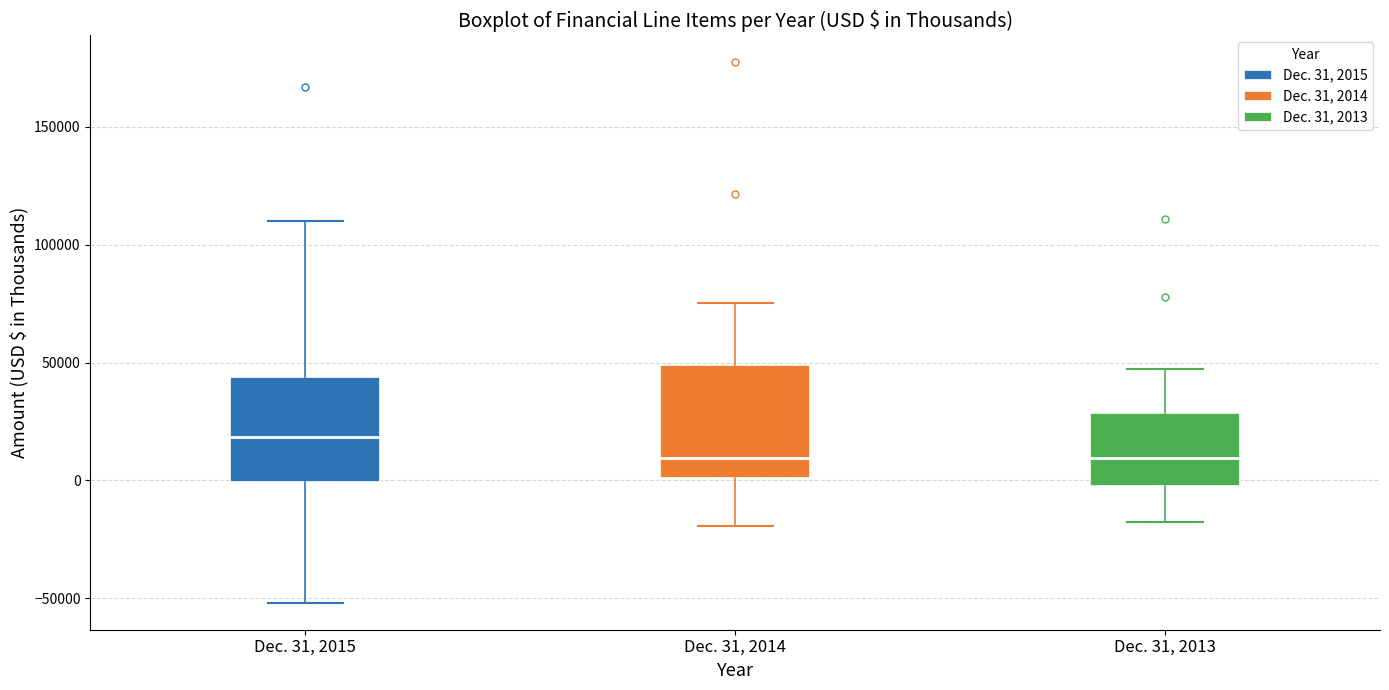

Reading left to right, transcribe this box plot: for each box, give where its median line is, the range the box spans, and where its two whiskers end, as read against the y-axis. The values are not printed on the chart, so give them approximately, as read against the axis.

Dec. 31, 2015: median 20000, box 0 to 45000, whiskers -50000 to 110000
Dec. 31, 2014: median 10000, box 0 to 50000, whiskers -20000 to 75000
Dec. 31, 2013: median 10000, box 0 to 30000, whiskers -20000 to 45000